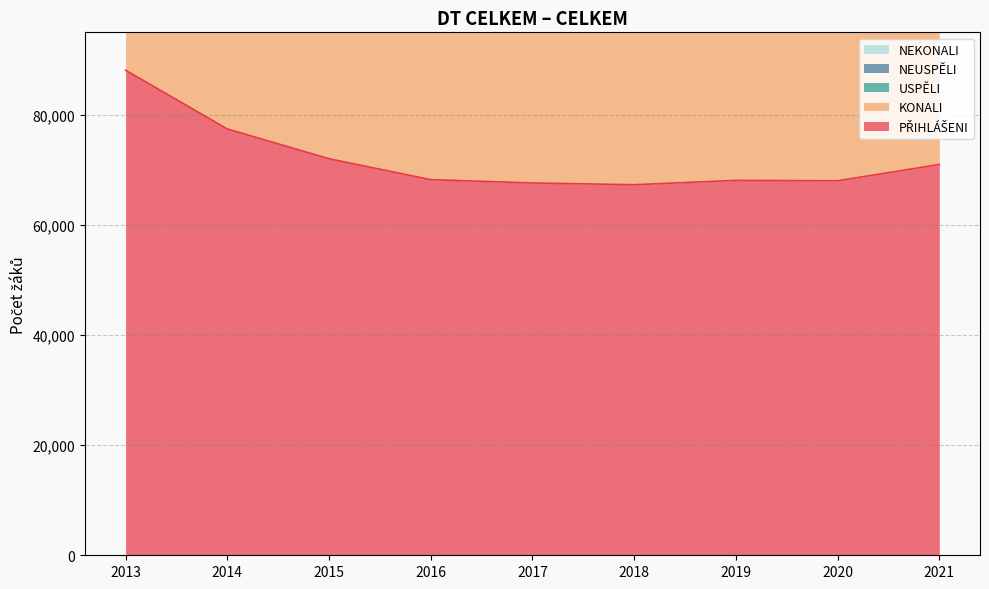

True or false: PŘIHLÁŠENI and USPĚLI intersect in this chart.

False